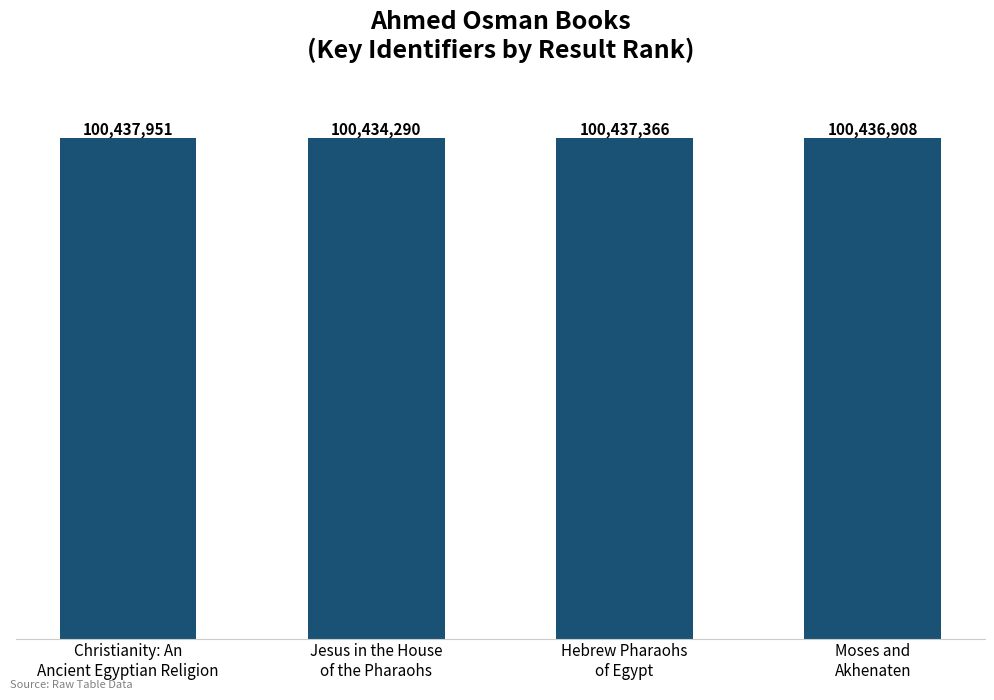

Are the bars horizontal?

No